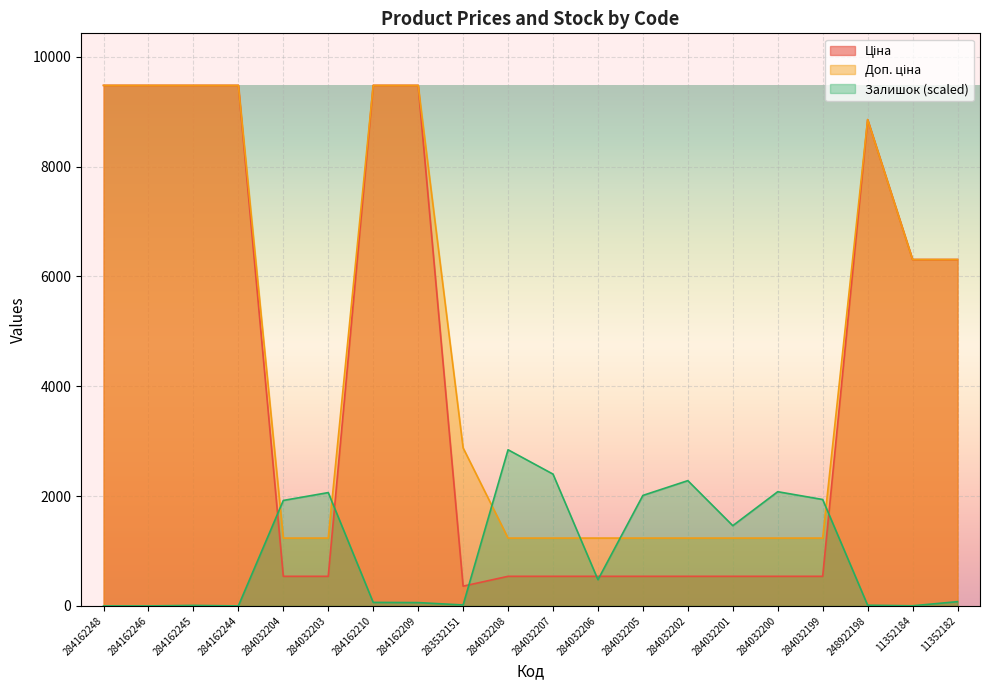

What is the spread (max minus min) of values at 284032205?

1473.5